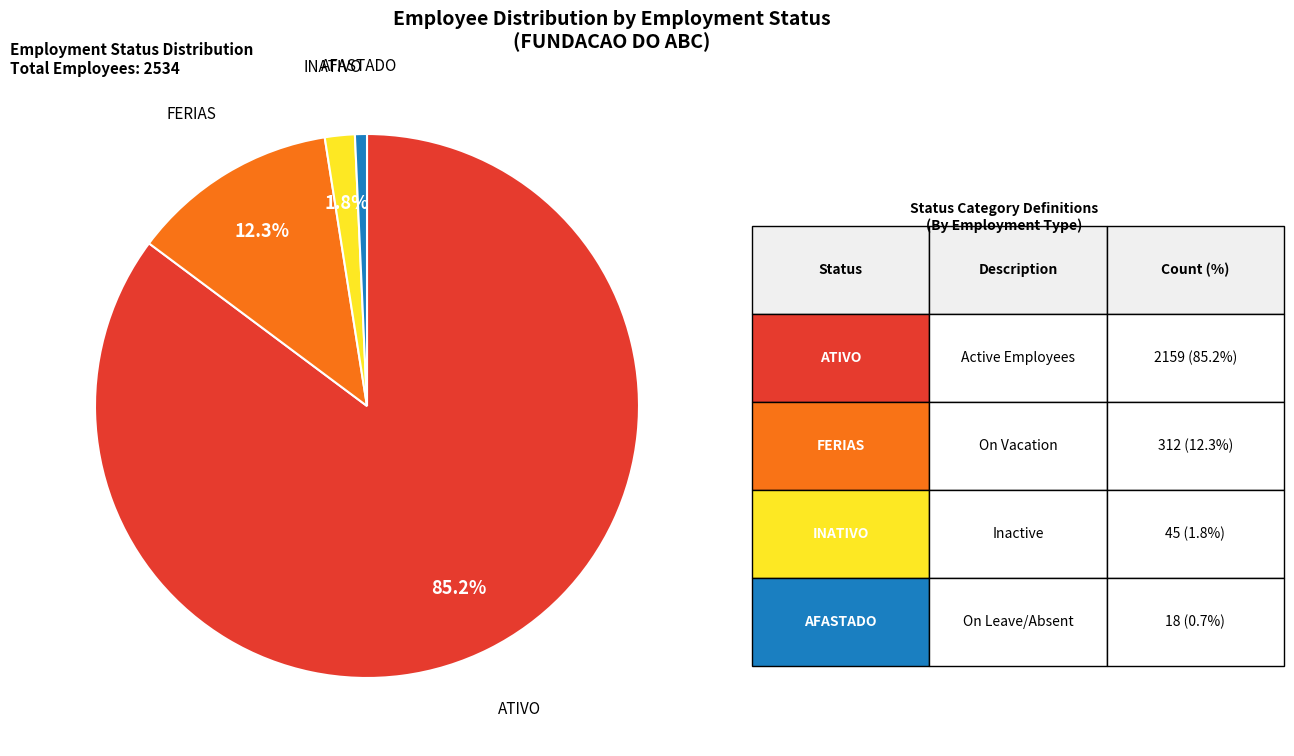

Rank the categories by value from lowest to highest.

AFASTADO, INATIVO, FERIAS, ATIVO